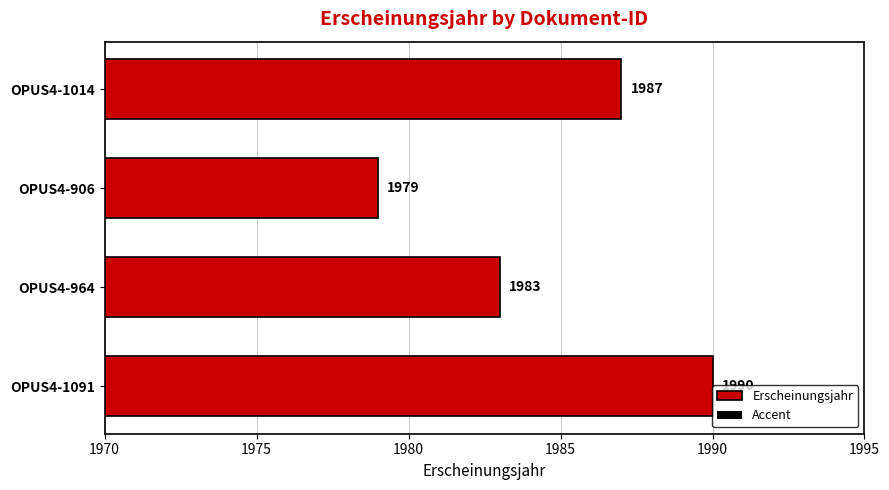

What is the average value?

1985